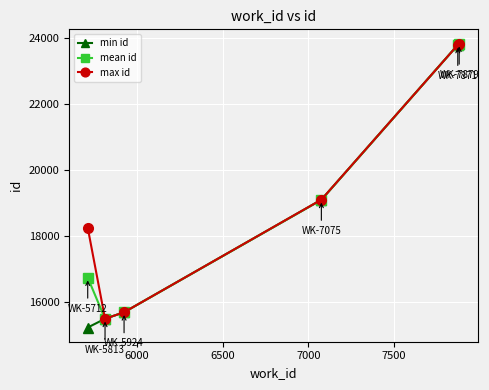

True or false: max id has more than 1 points higher than both neighbors.

False